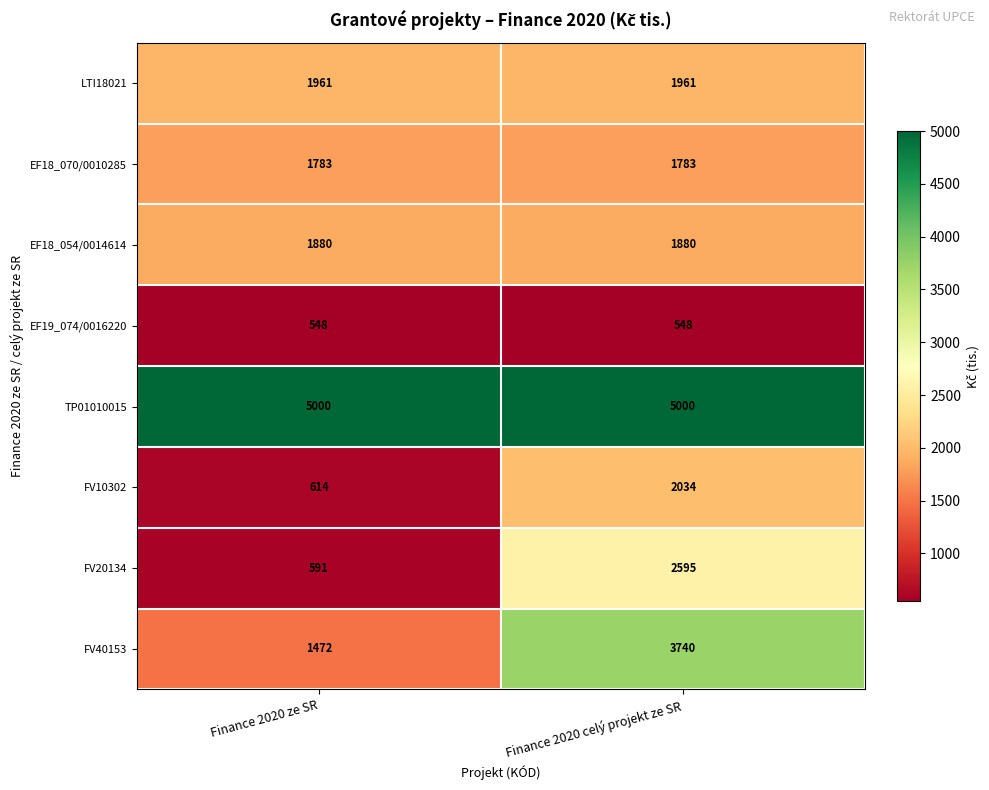

Reading right to left, what are all the values shown in this chart?

LTI18021: Finance 2020 celý projekt ze SR=1961	Finance 2020 ze SR=1961
EF18_070/0010285: Finance 2020 celý projekt ze SR=1783	Finance 2020 ze SR=1783
EF18_054/0014614: Finance 2020 celý projekt ze SR=1880	Finance 2020 ze SR=1880
EF19_074/0016220: Finance 2020 celý projekt ze SR=548	Finance 2020 ze SR=548
TP01010015: Finance 2020 celý projekt ze SR=5000	Finance 2020 ze SR=5000
FV10302: Finance 2020 celý projekt ze SR=2034	Finance 2020 ze SR=614
FV20134: Finance 2020 celý projekt ze SR=2595	Finance 2020 ze SR=591
FV40153: Finance 2020 celý projekt ze SR=3740	Finance 2020 ze SR=1472